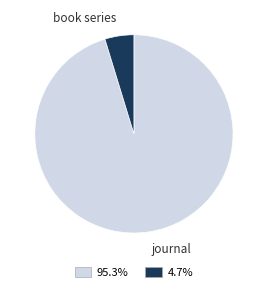

What is the ratio of the value at journal to the value at book series?

20.2